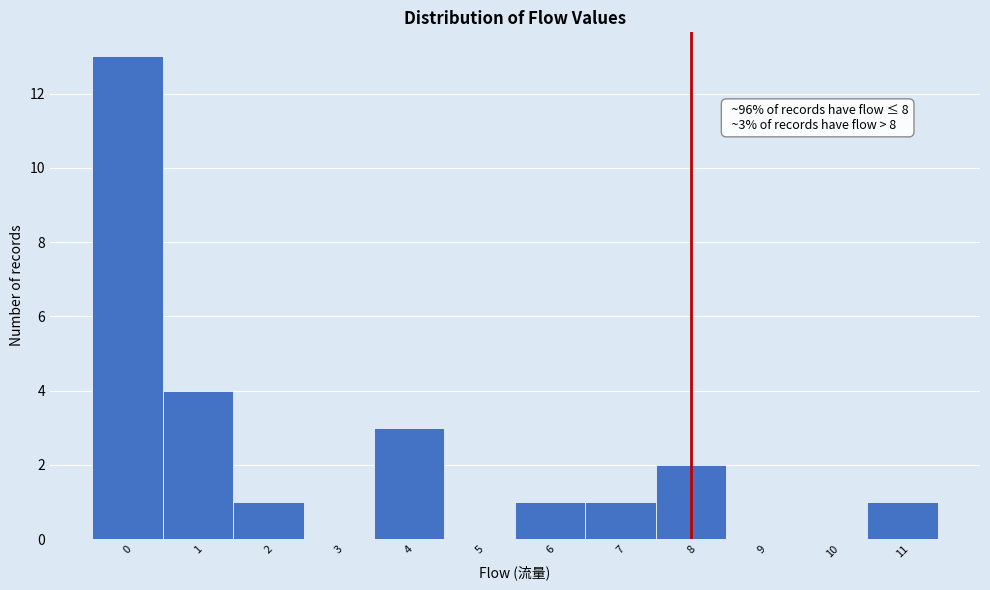

Which range on the x-axis has the tallest bar?

-0.5 to 0.5